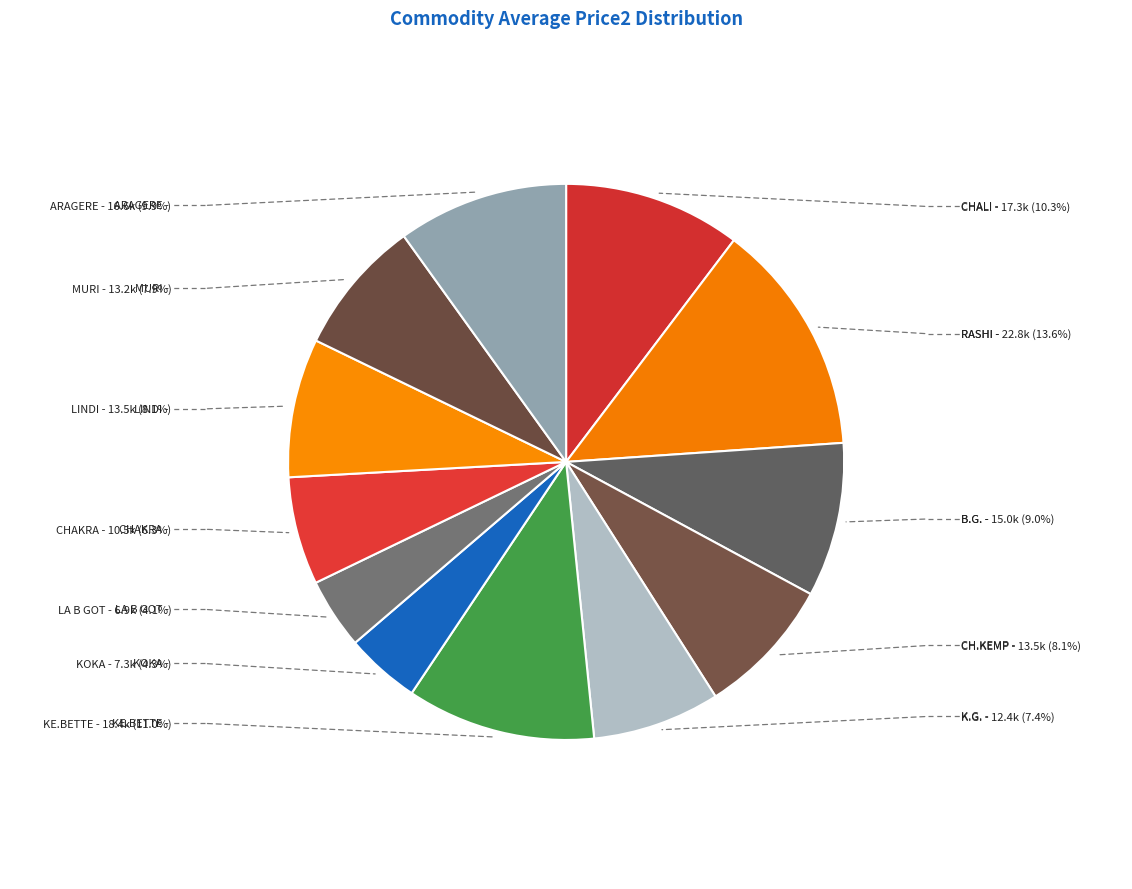

Does any single category account for the majority?

No